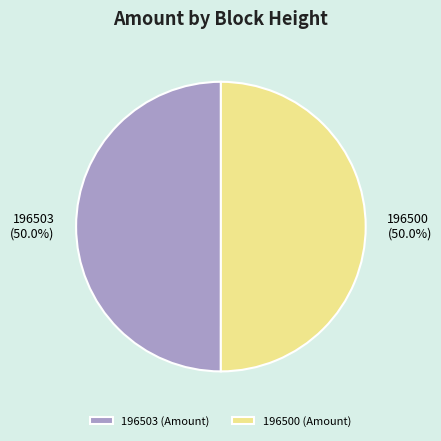

Count the number of slices in the pie.

2